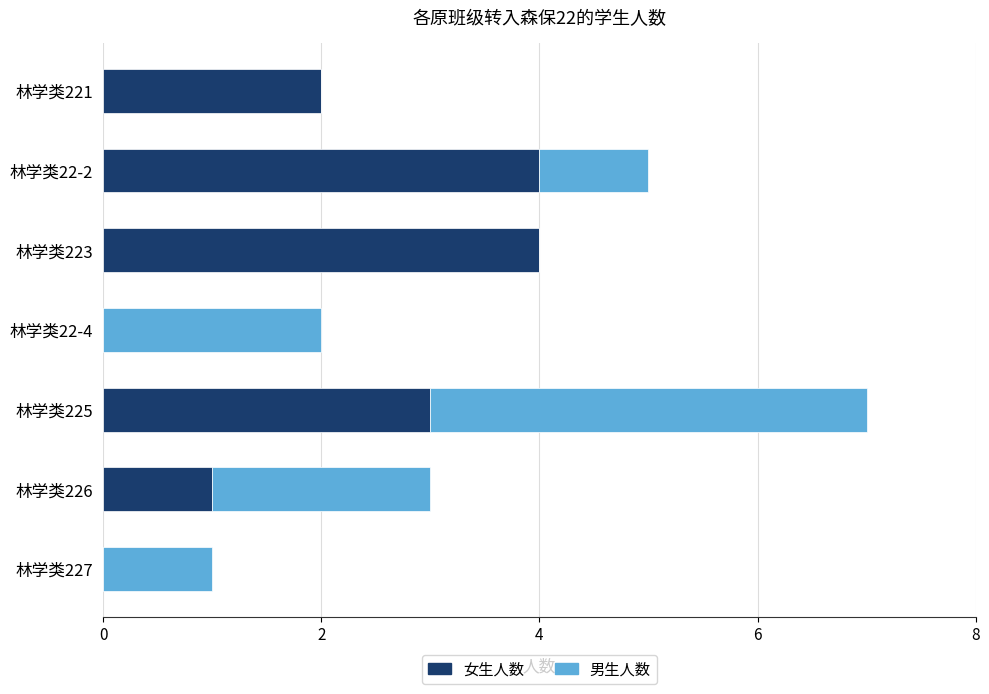

The value of 女生人数 at 林学类221 is 3. True or false?

False